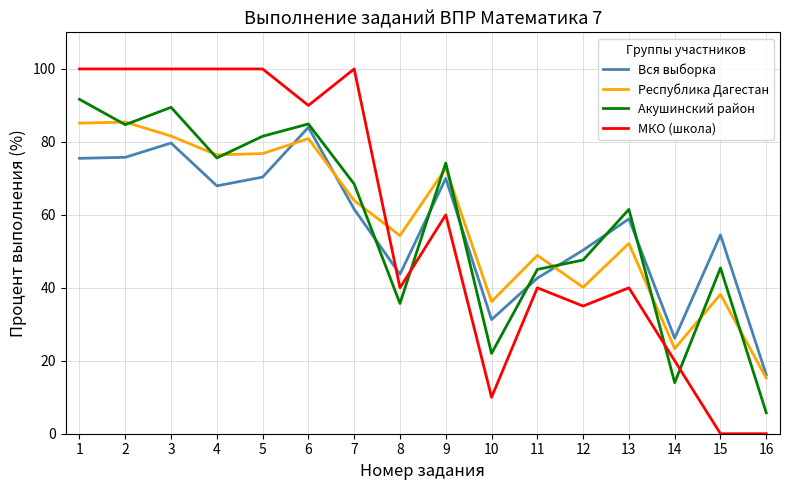

What is the sum of the МКО (школа) values at 5 and 12?

135.0